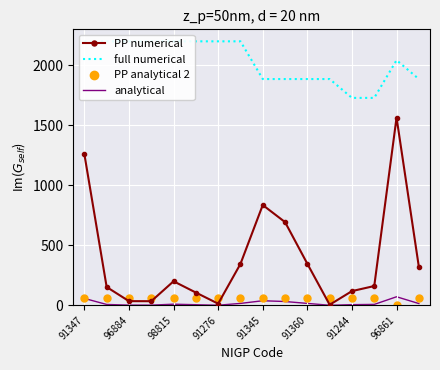

Which category has the highest value in the full numerical series?

91347